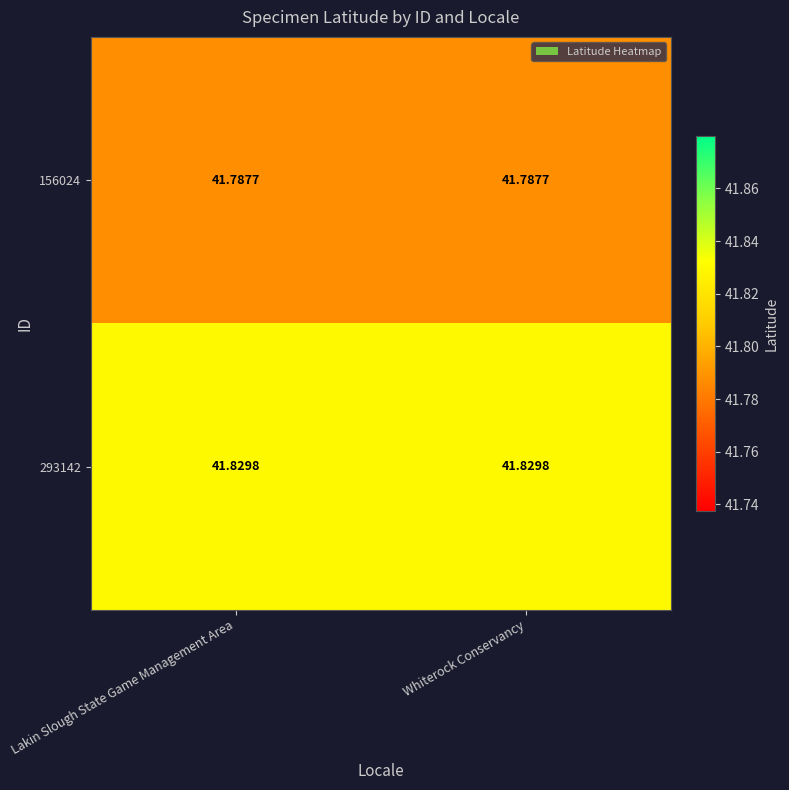

How many distinct data groups are displayed?

2